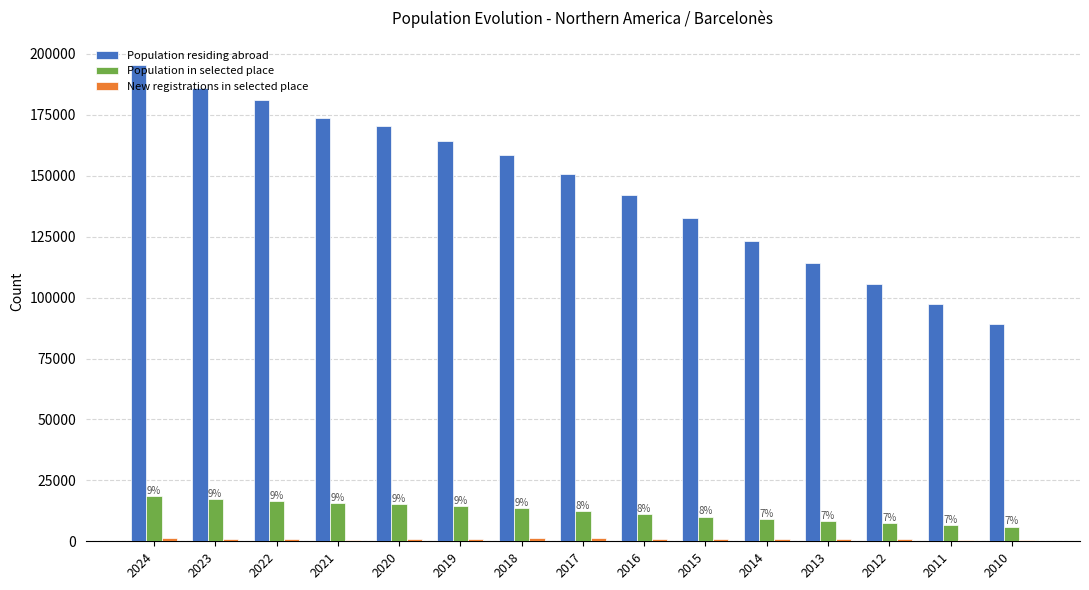

What is the highest value of the Population in selected place series?

18544